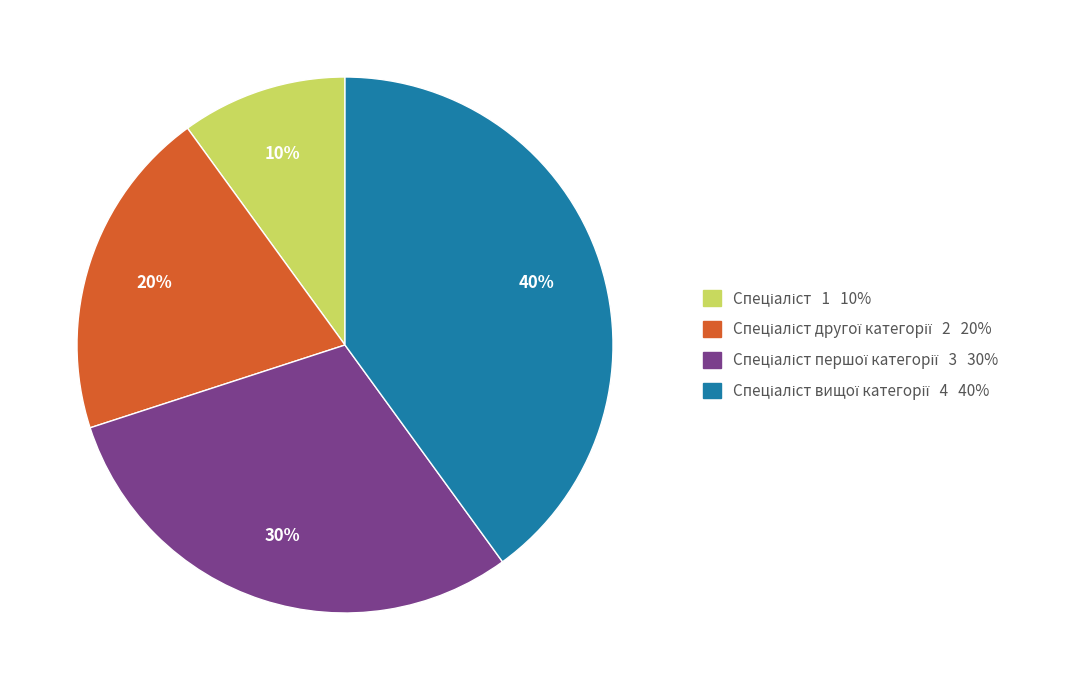

Does any single category account for the majority?

No